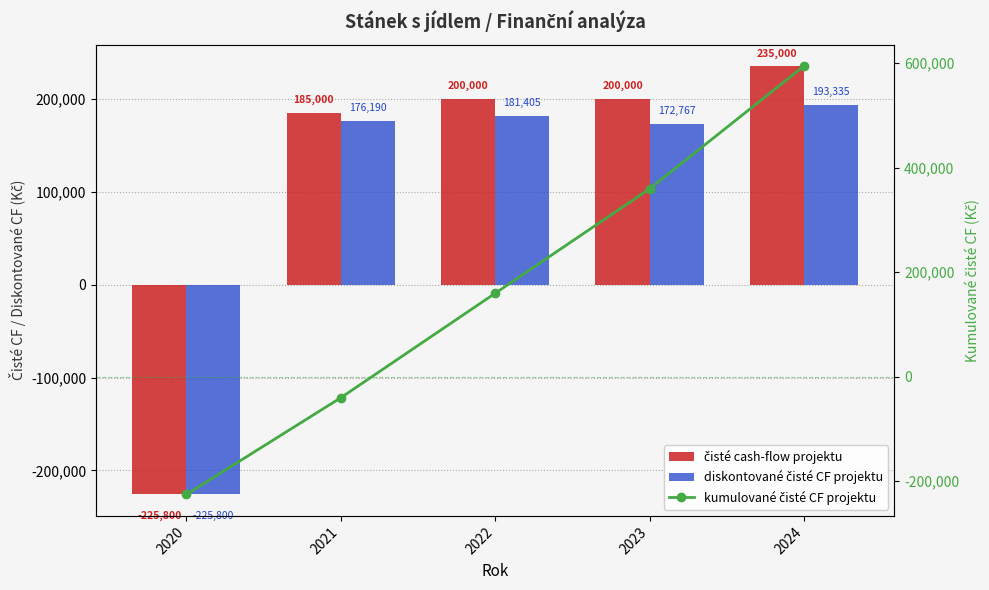

What is the difference between the maximum and minimum values in the kumulované čisté CF projektu series?

820000.0